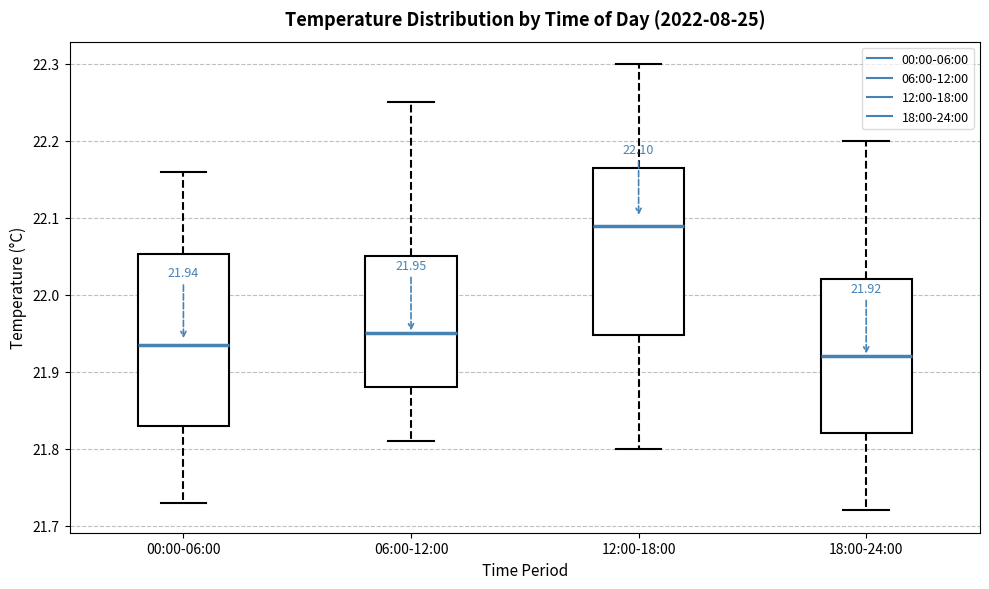

Which box has the lowest median line?

18:00-24:00